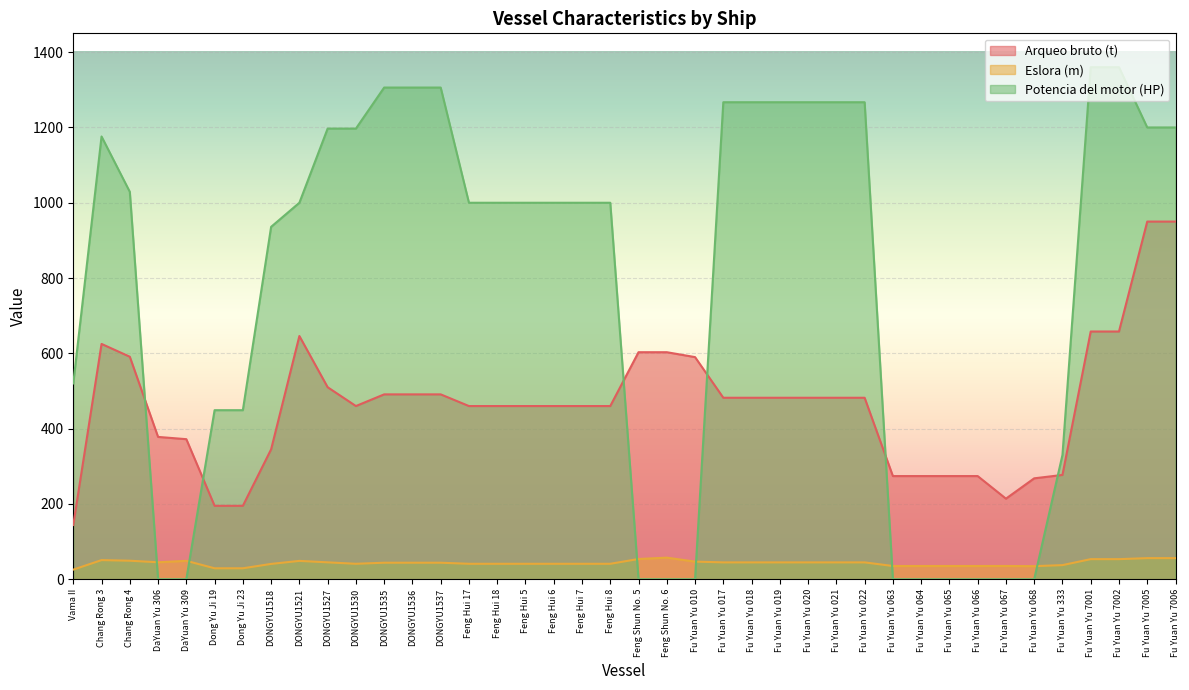

At which label is Potencia del motor (HP) closest to 680?

Vama II